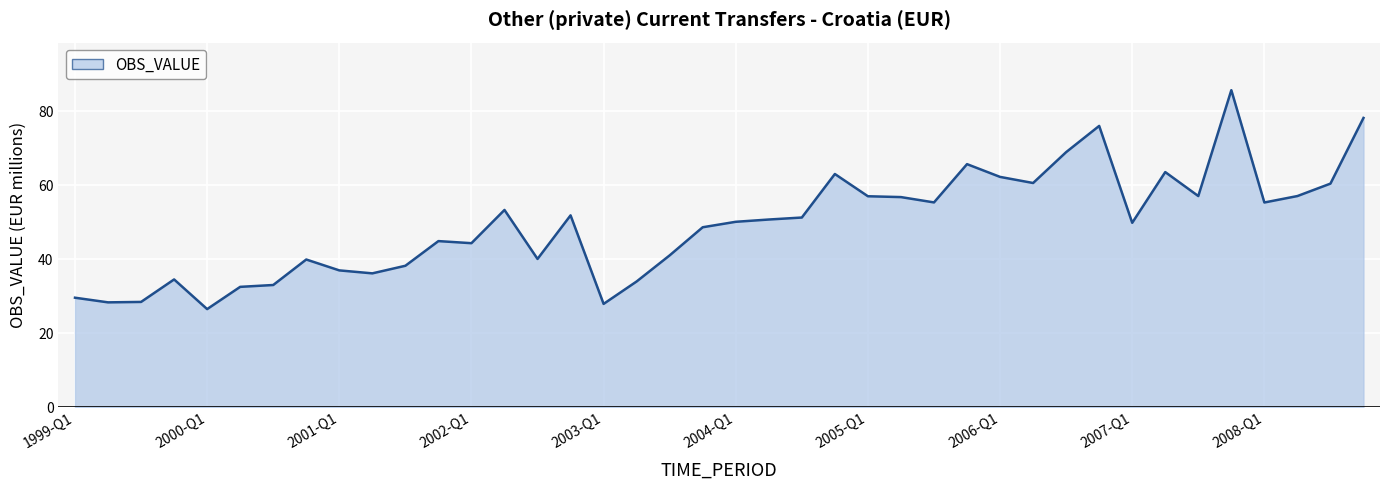

What is the smallest value displayed?

26.5